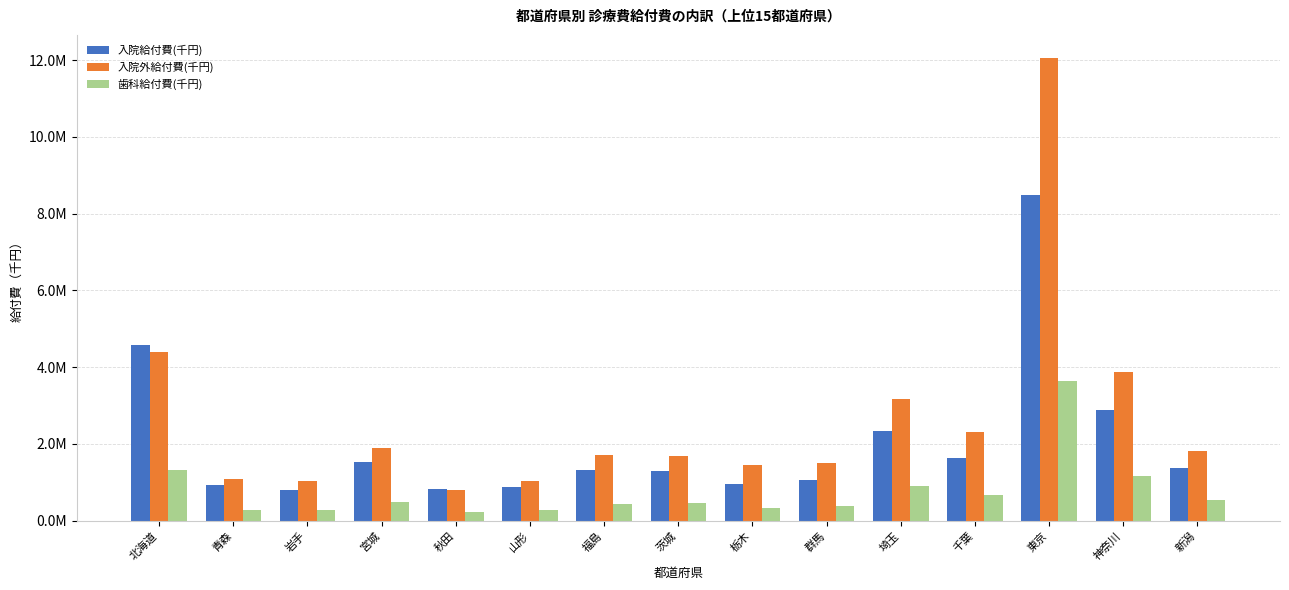

Which series has the largest total across all categories?

入院外給付費(千円)